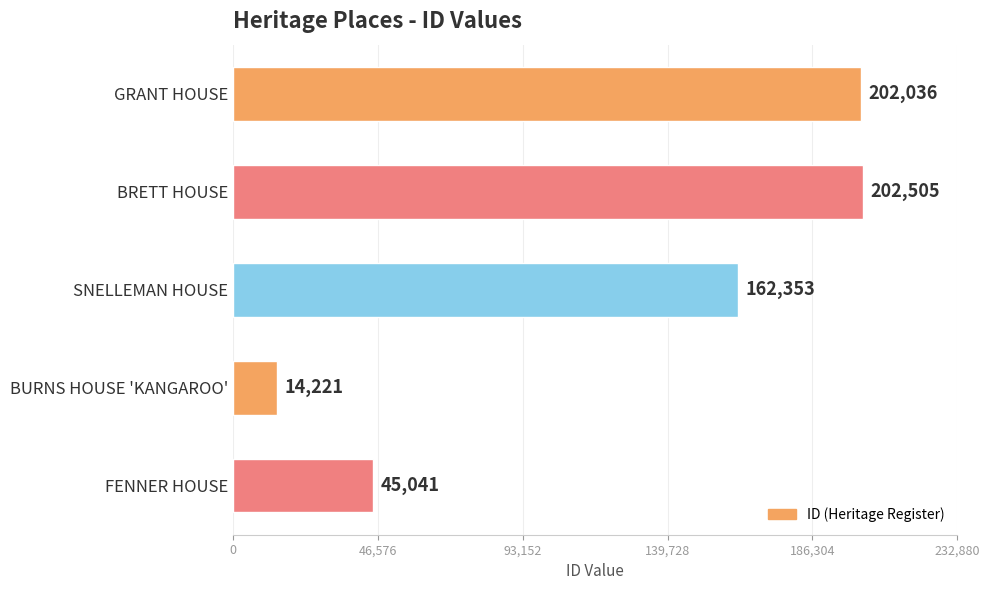

At which label is the value closest to 108363?

SNELLEMAN HOUSE